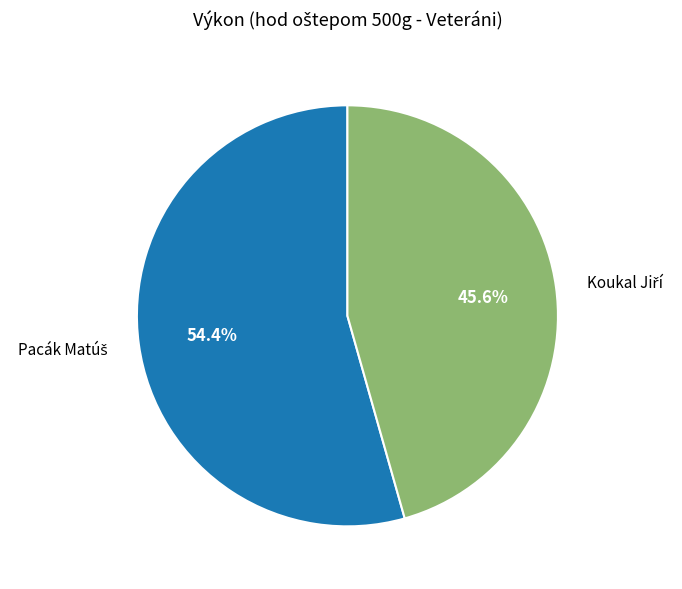

Does any single category account for the majority?

Yes